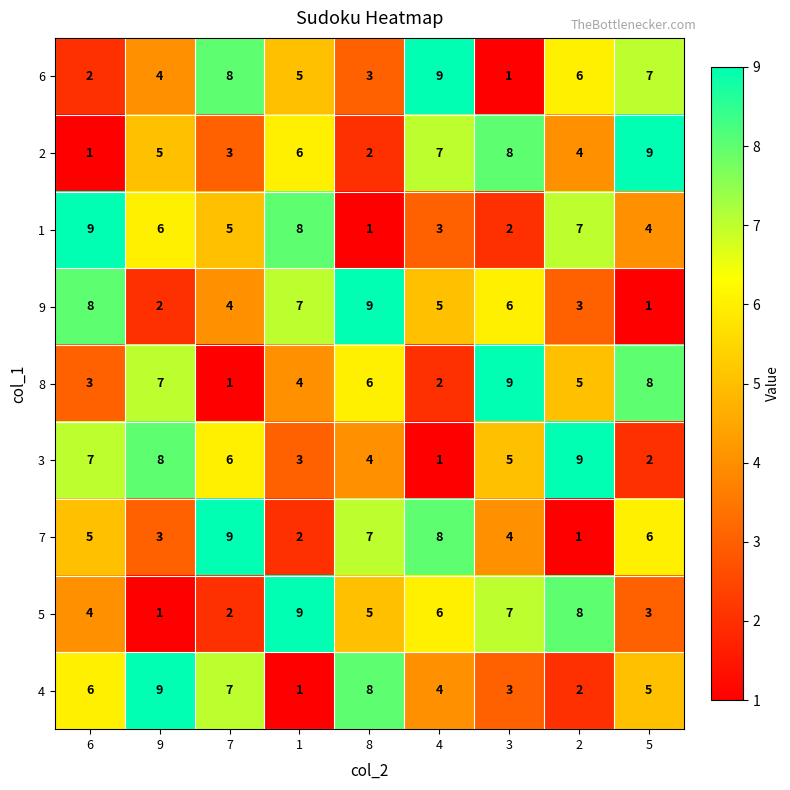

The value of 6 at 4 is 13. True or false?

False